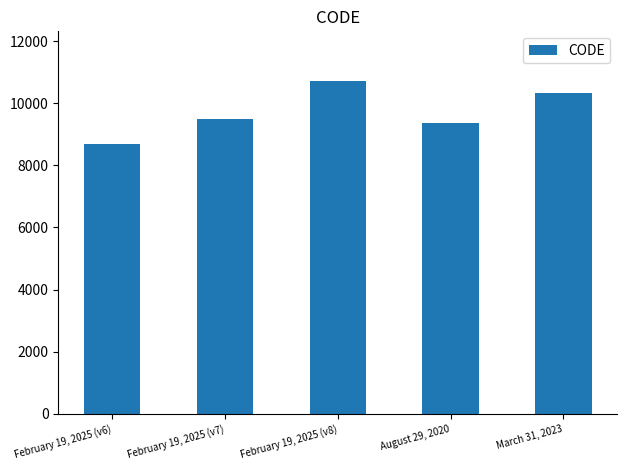

What is the value of the 4th bar from the left?

9375